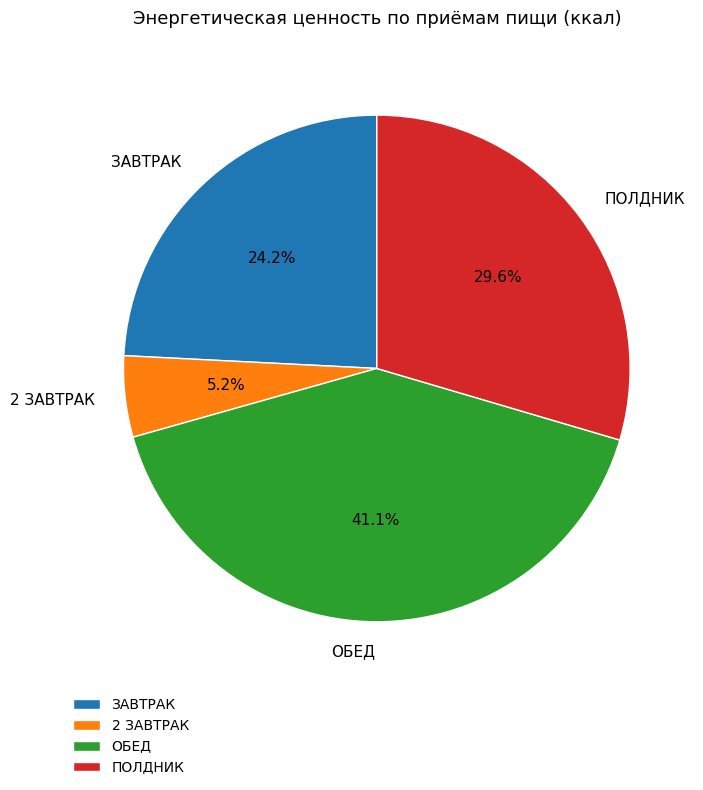

The 2 ЗАВТРАК slice represents 18% of the pie. True or false?

False